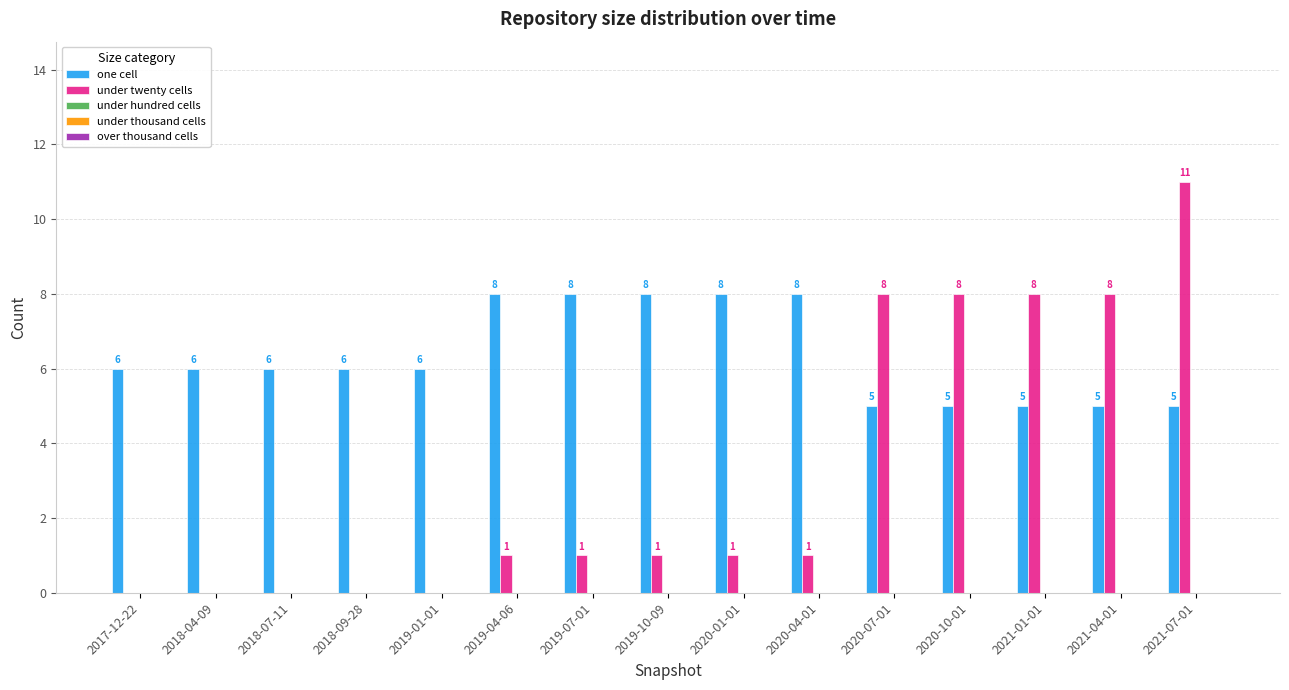

Is it true that under twenty cells equals -4 at 2017-12-22?

False